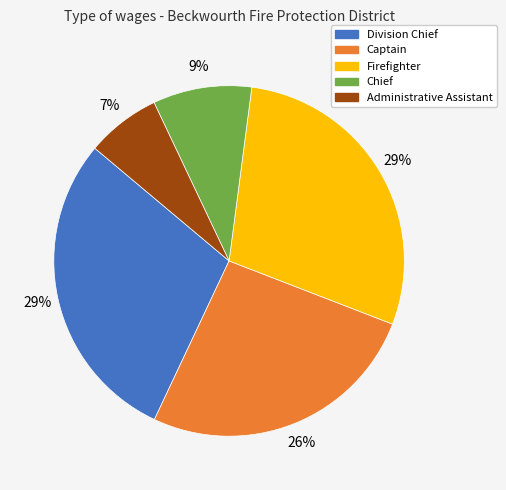

To the nearest percent, what is the difference between the largest and smallest slice percentages?

22%